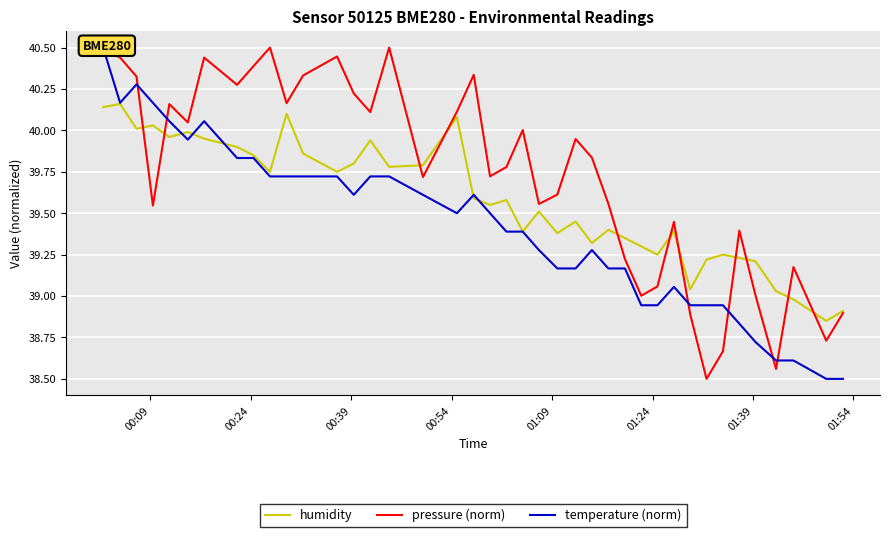

True or false: pressure (norm) and temperature (norm) intersect in this chart.

True